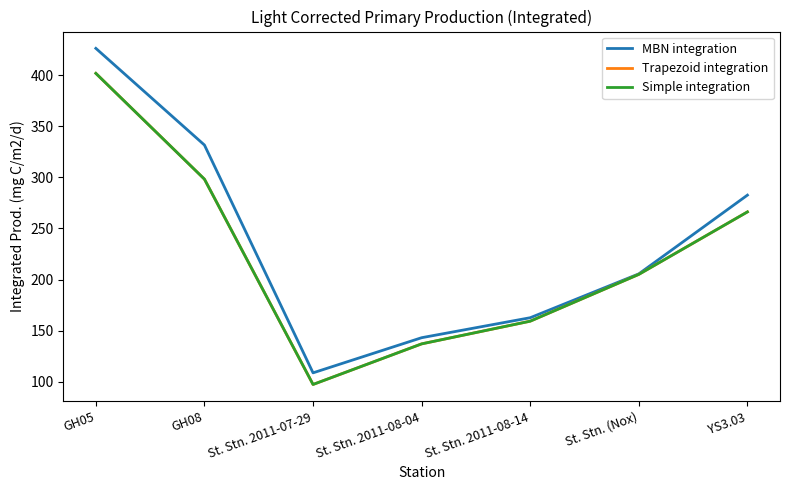

Is the value of Simple integration at YS3.03 greater than the value of Trapezoid integration at GH08?

No